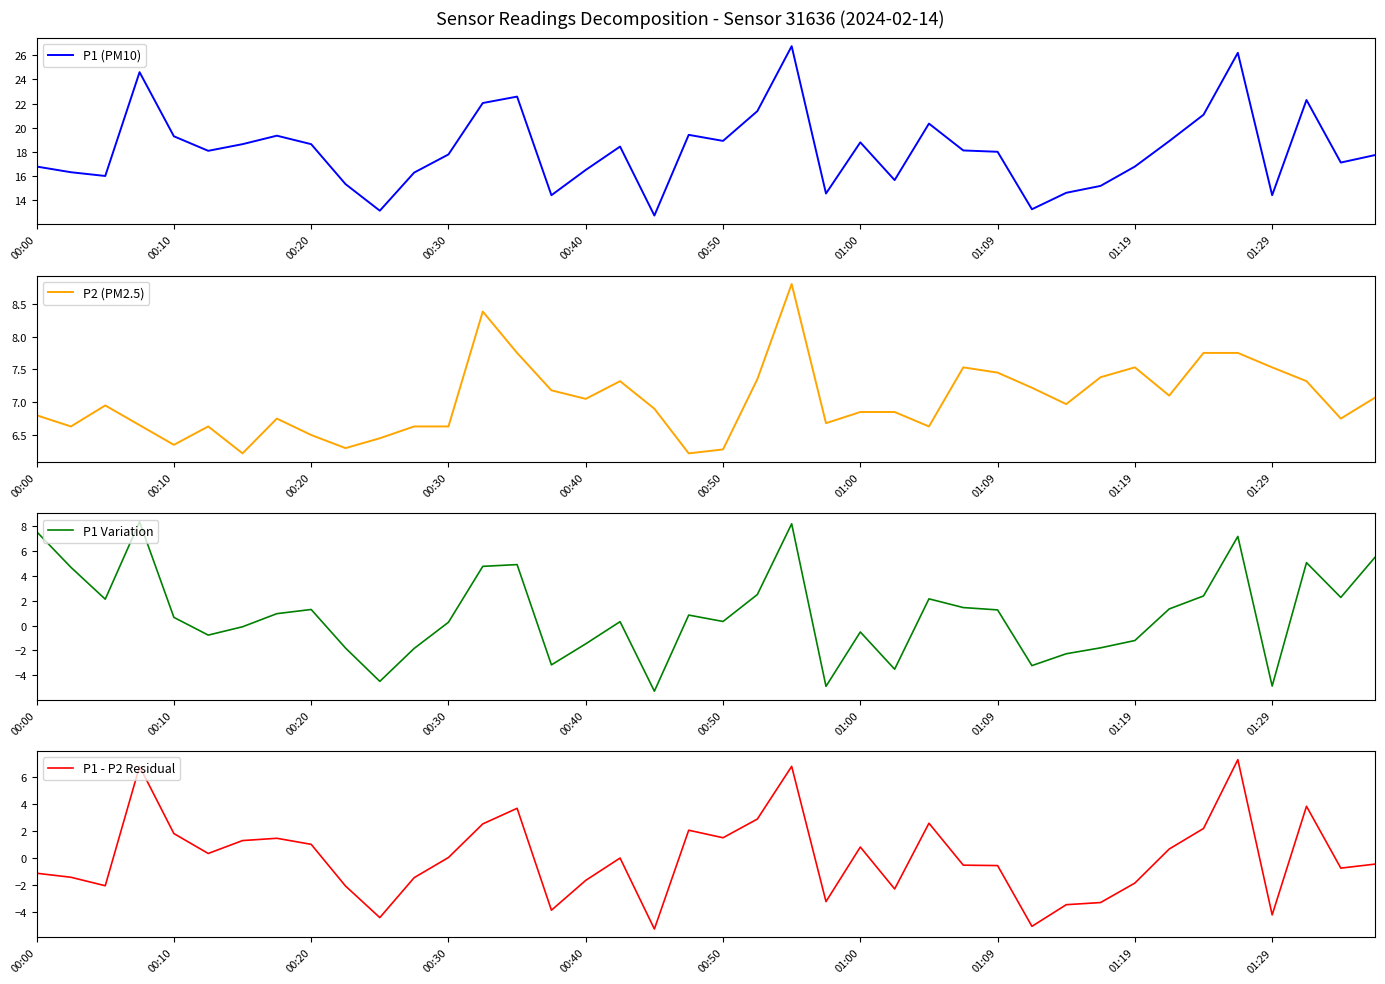

What is the minimum value shown in the chart?

-5.3